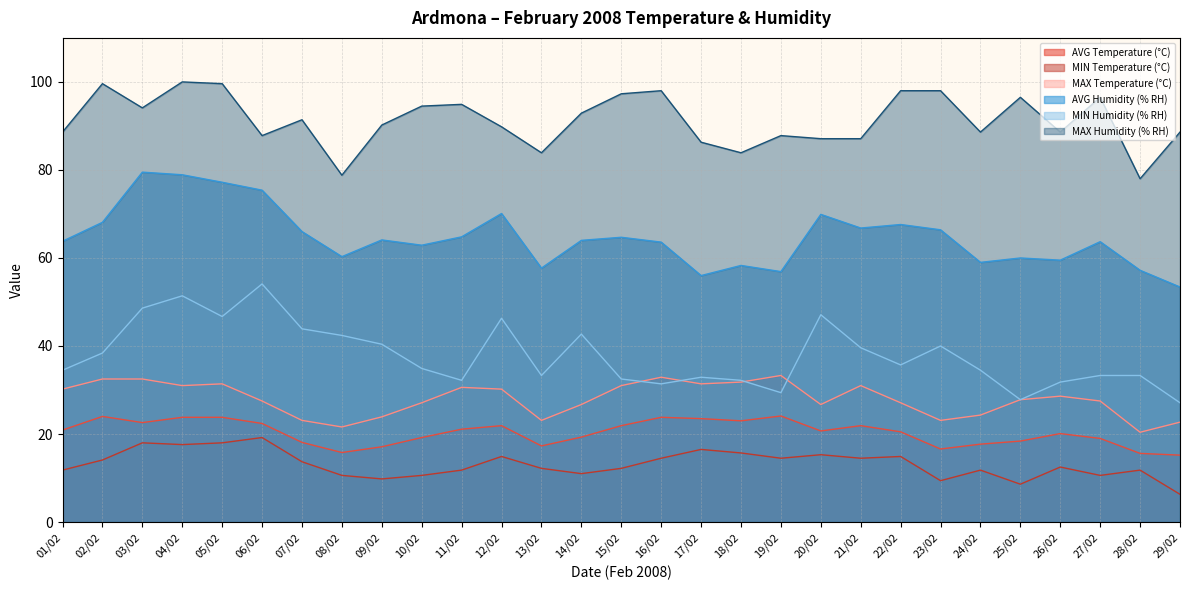

How many lines are shown in the chart?

6